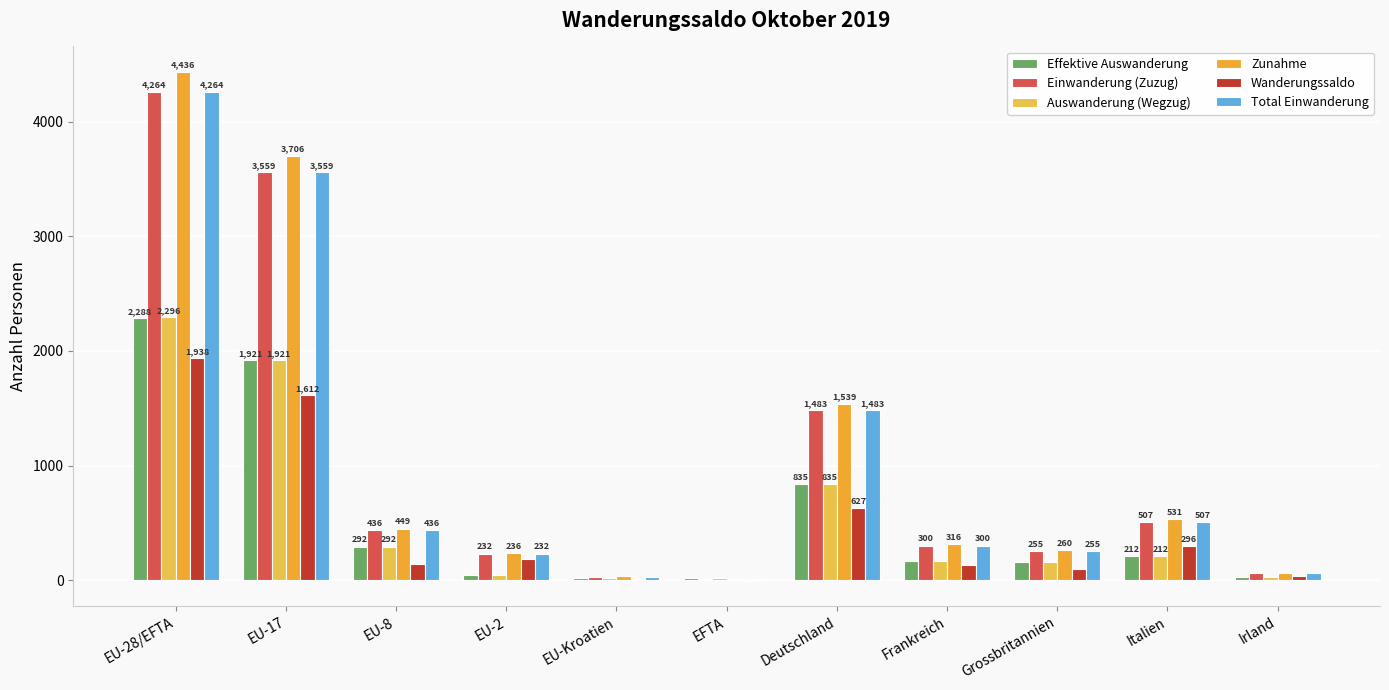

What is the average value of the Total Einwanderung series?

1012